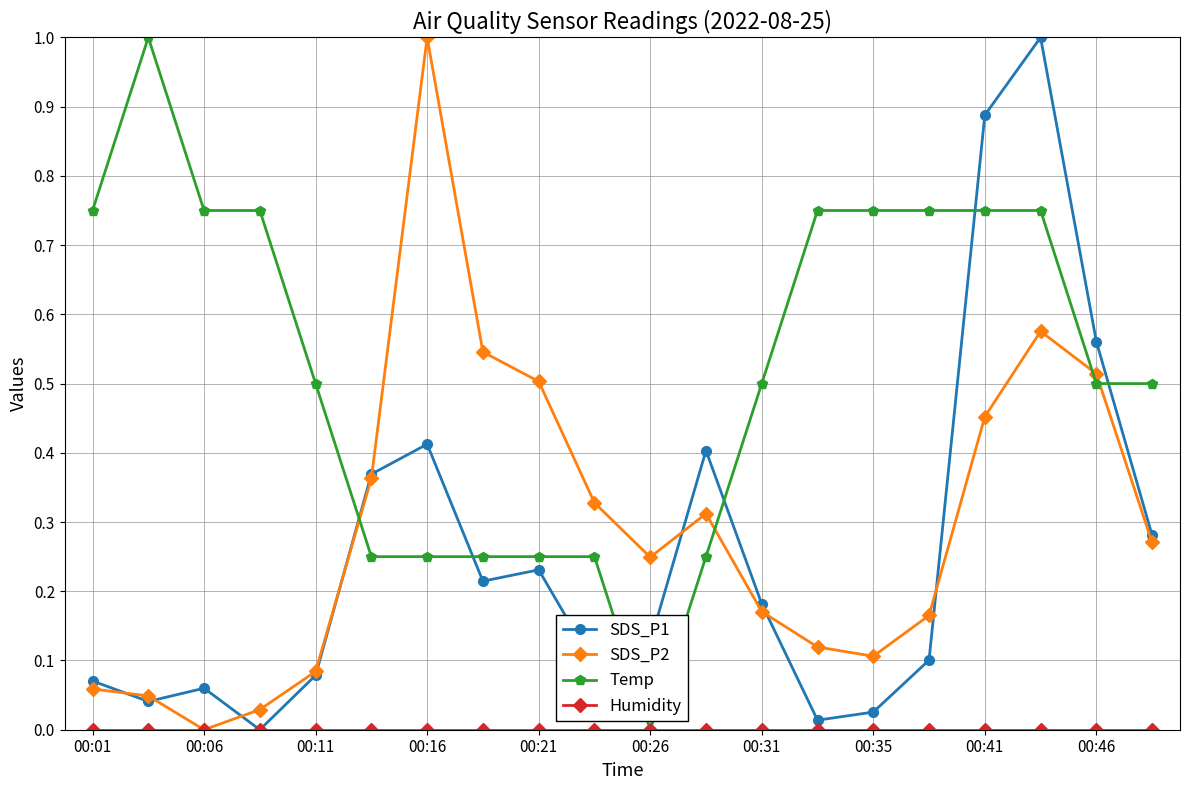

What is the greatest value displayed?

1.0